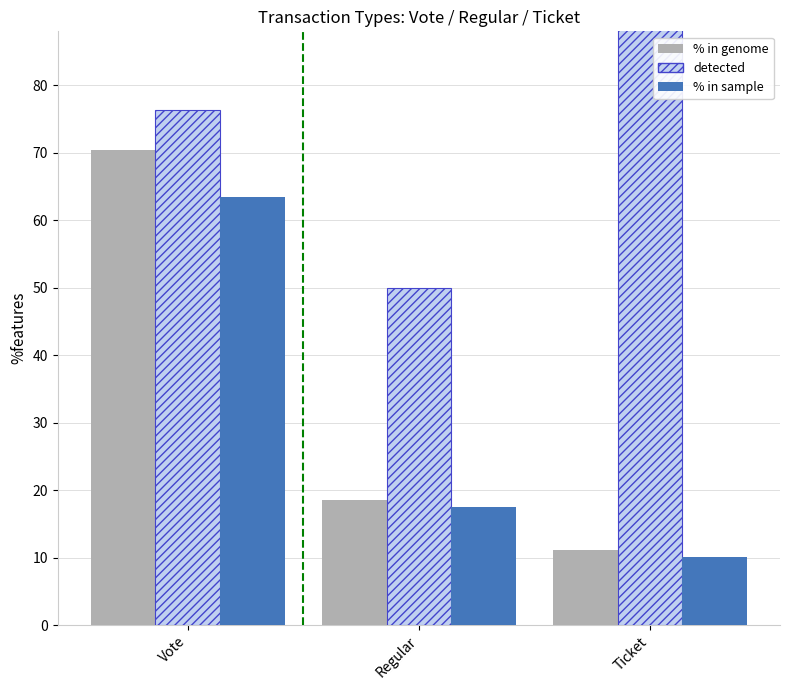

At which label is % in genome closest to 40?

Regular